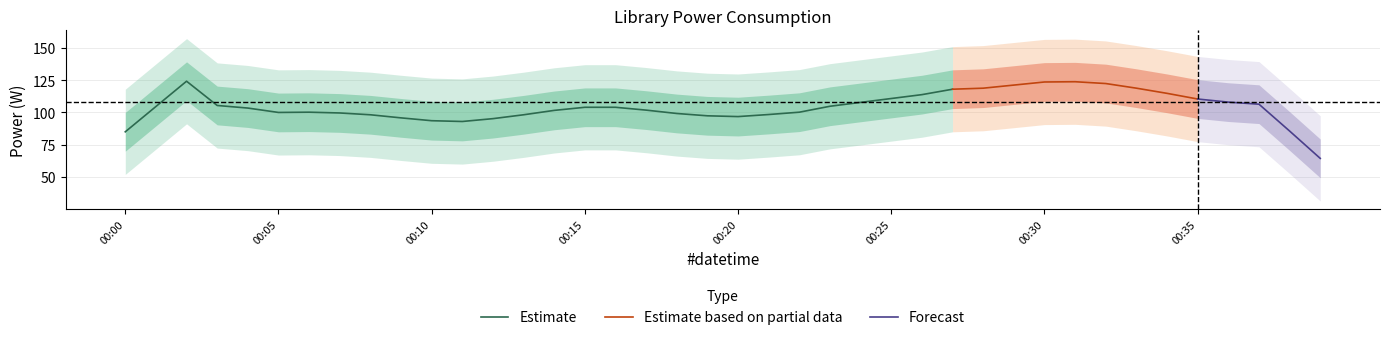

What is the ratio of the value at 3 to the value at 36?

0.9